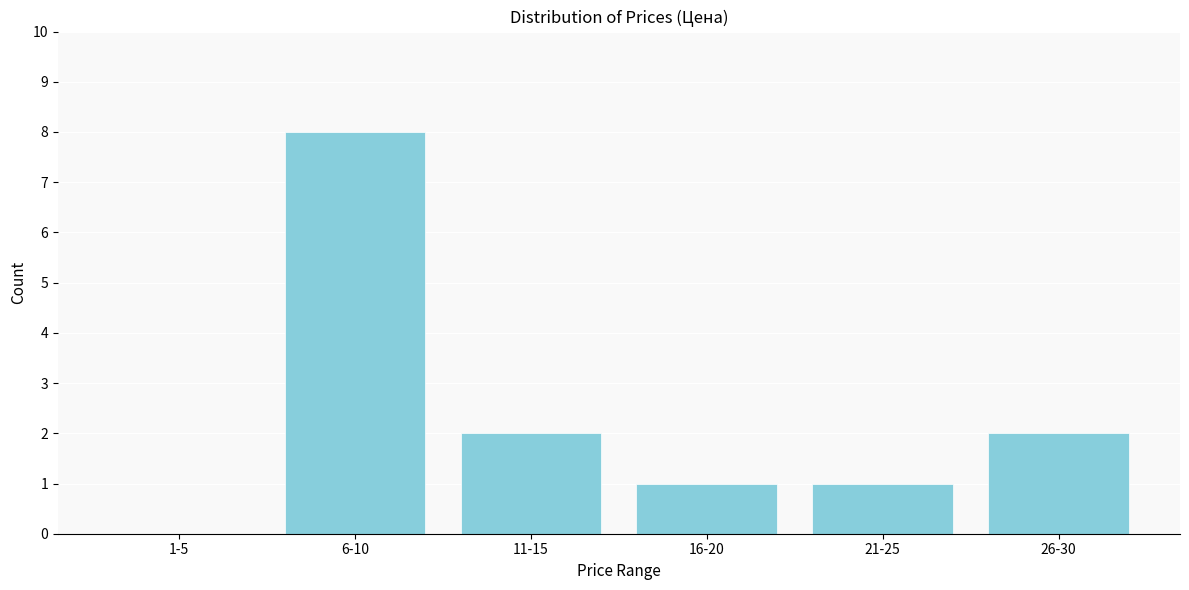

Reading left to right, transcribe all the data shown in this chart.

1-5=0	6-10=8	11-15=2	16-20=1	21-25=1	26-30=2